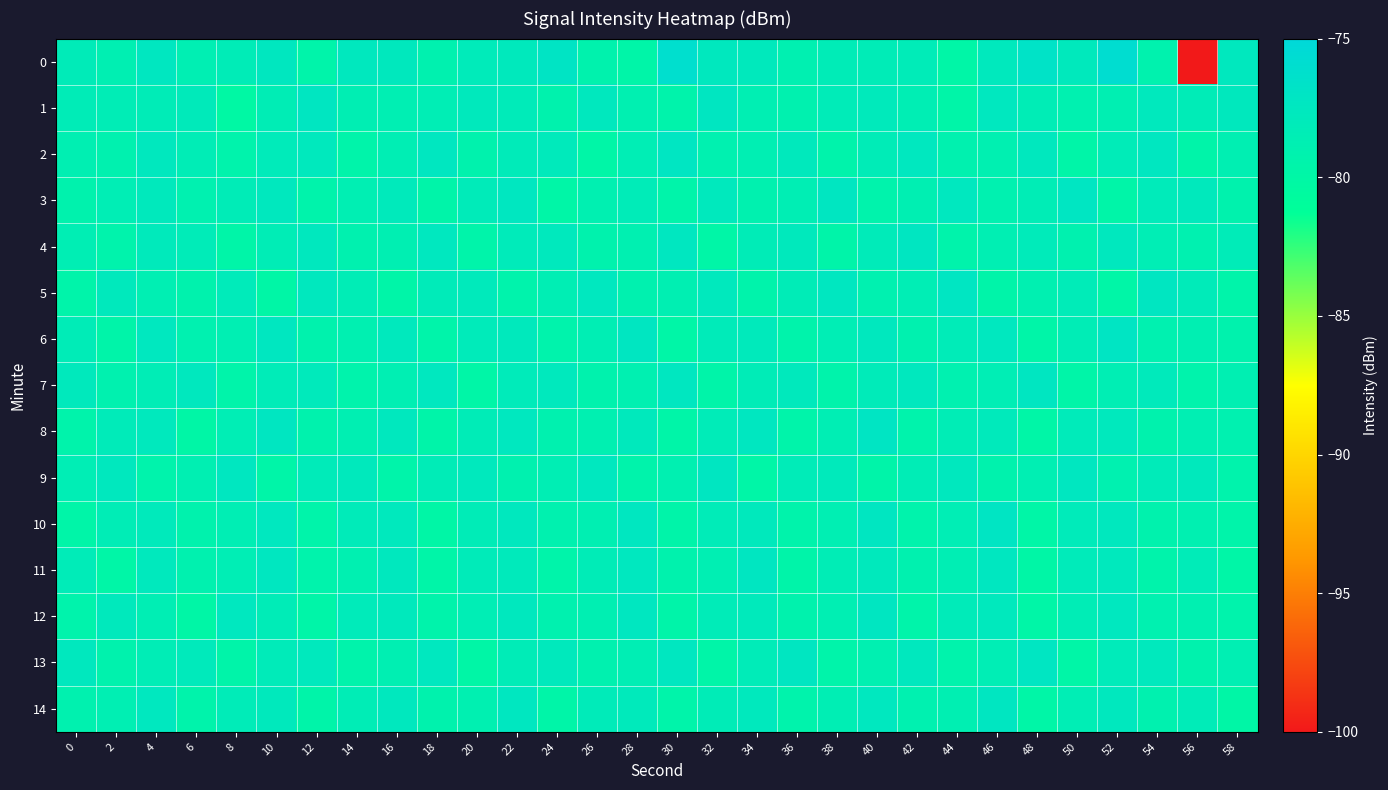

Count the number of categories in the chart.

30